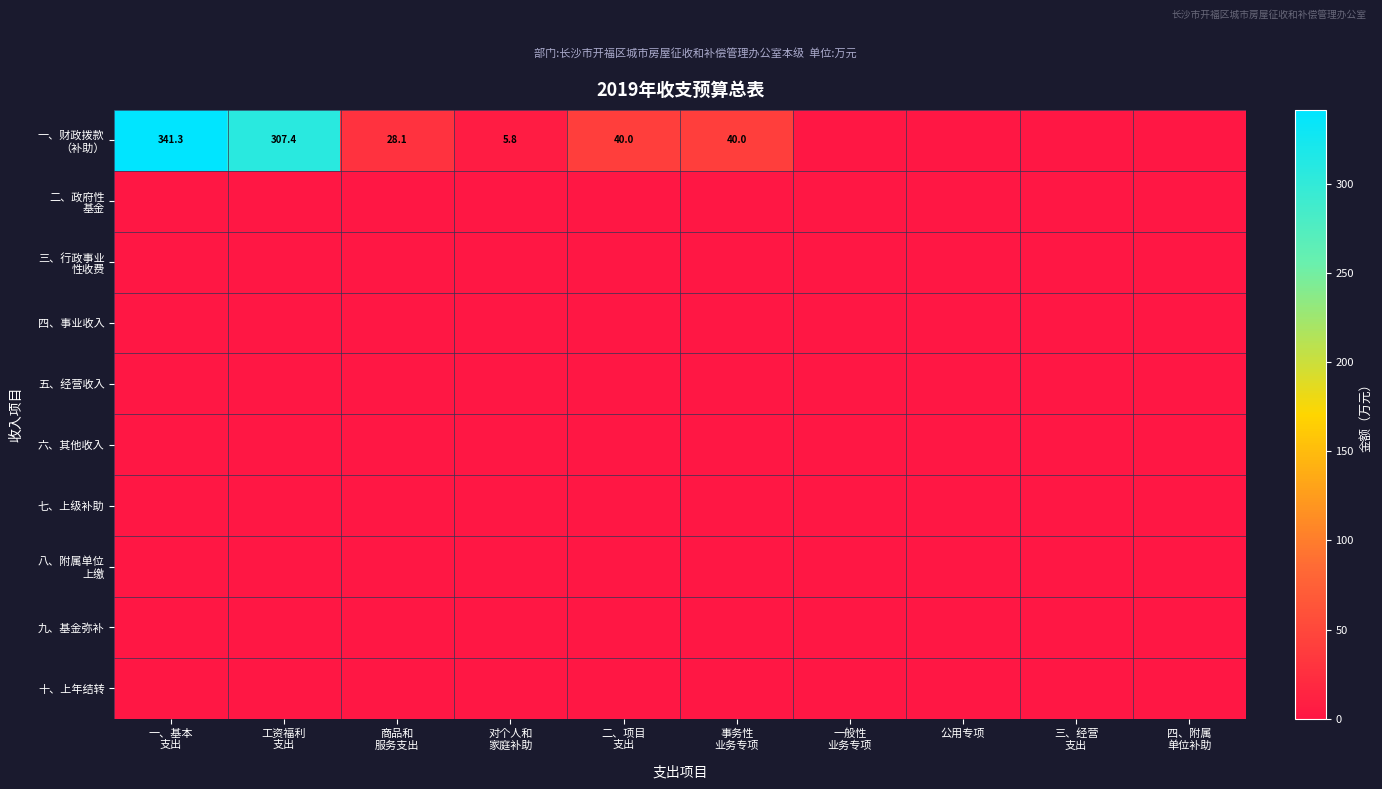

List the series in order of their peak value, lowest first.

二、政府性 基金, 三、行政事业 性收费, 四、事业收入, 五、经营收入, 六、其他收入, 七、上级补助, 八、附属单位 上缴, 九、基金弥补, 十、上年结转, 一、财政拨款 （补助）